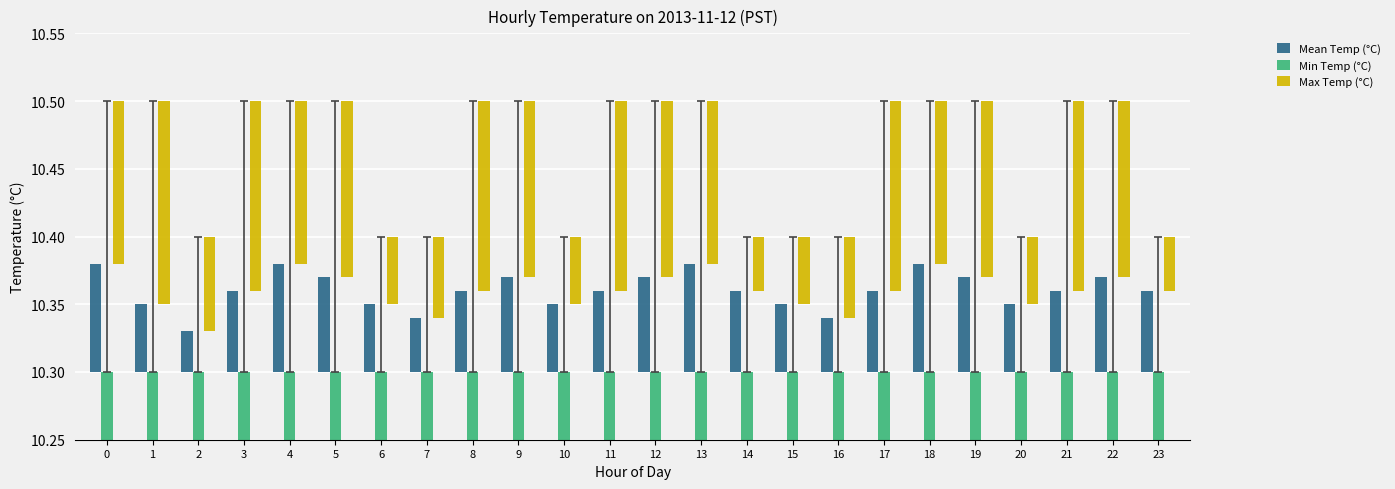

Which series changed the most between 0 and 20?

Max Temp (°C)